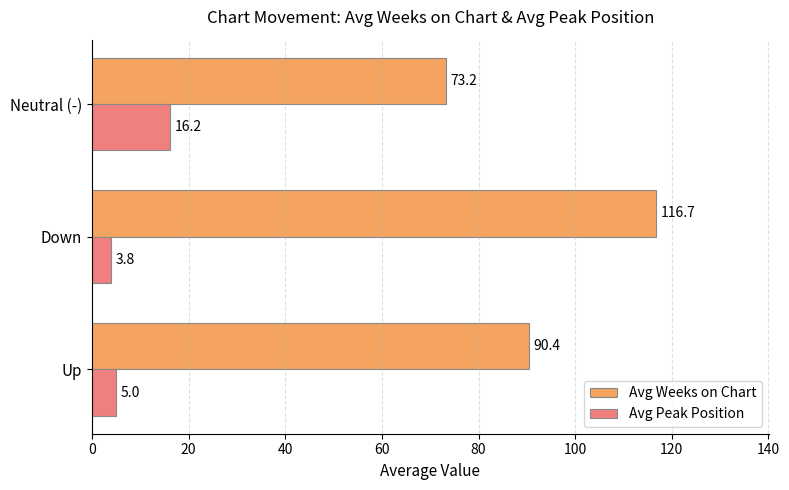

Which series has the largest total across all categories?

Avg Weeks on Chart